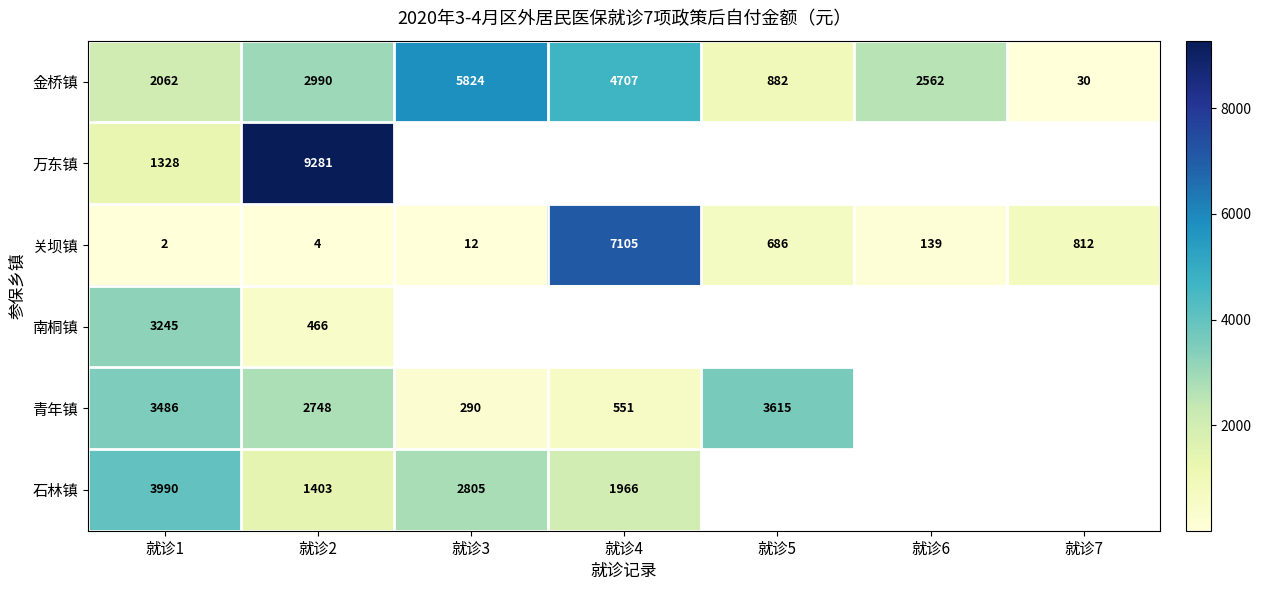

Is the value of 关坝镇 at 就诊2 greater than the value of 金桥镇 at 就诊2?

No